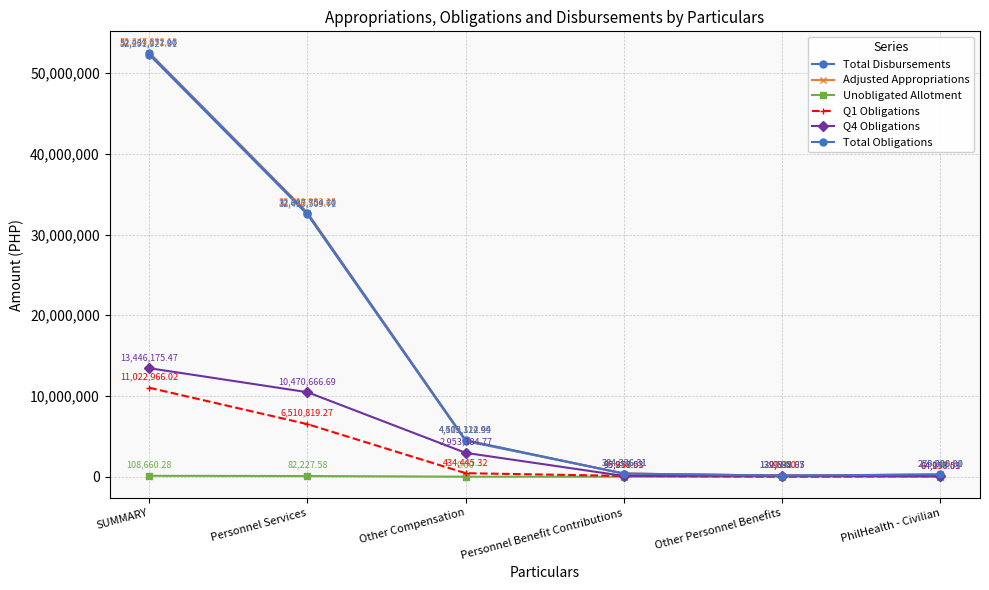

What is the difference between the second highest and minimum values in the Unobligated Allotment series?

82227.6